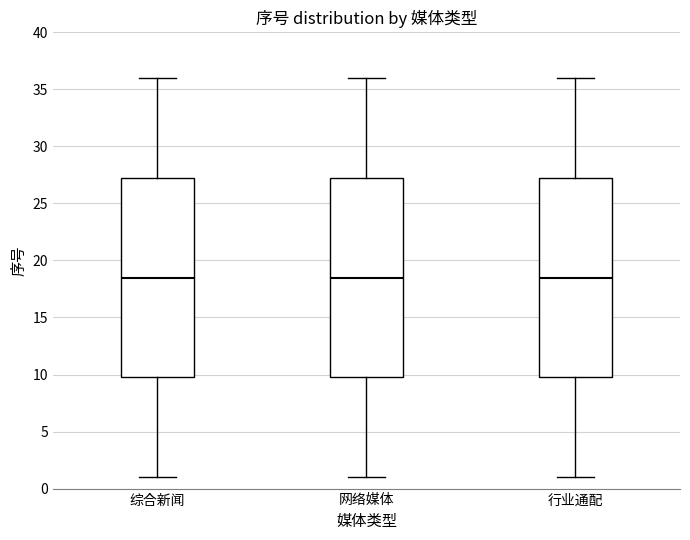

Reading left to right, read every box against the y-axis: the position of its median line, the range the box covers, and the ends of its whiskers. The values are not printed on the chart, so give them approximately, as read against the axis.

综合新闻: median 18.5, box 10.0 to 27.5, whiskers 1.0 to 36.0
网络媒体: median 18.5, box 10.0 to 27.5, whiskers 1.0 to 36.0
行业通配: median 18.5, box 10.0 to 27.5, whiskers 1.0 to 36.0